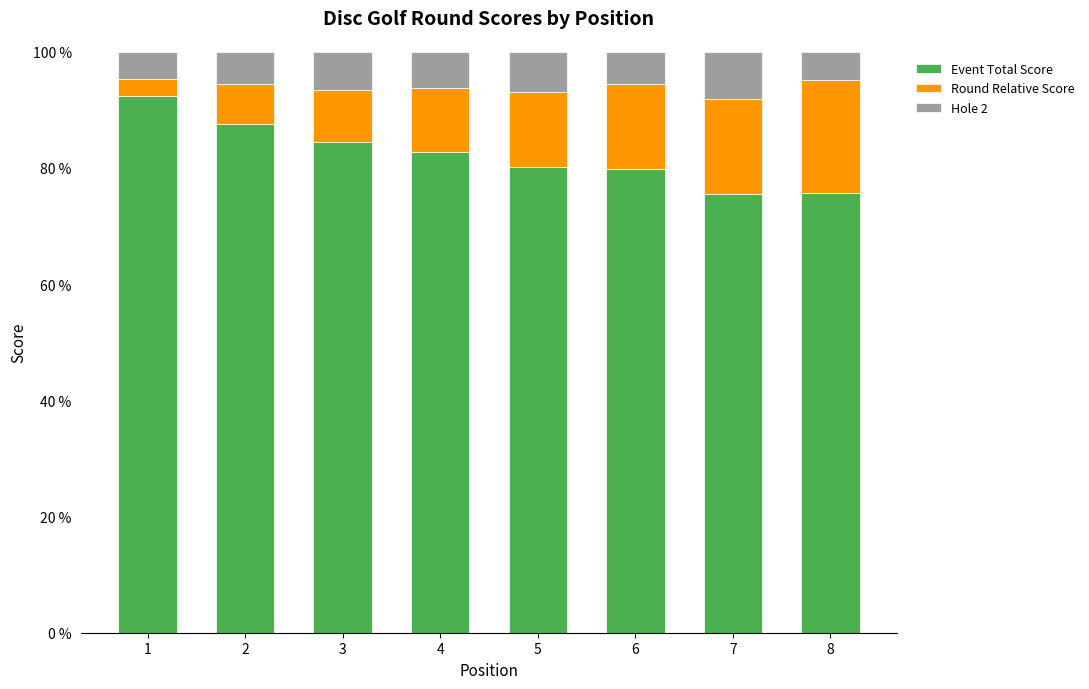

The value of Event Total Score at 4 is 82.7. True or false?

True